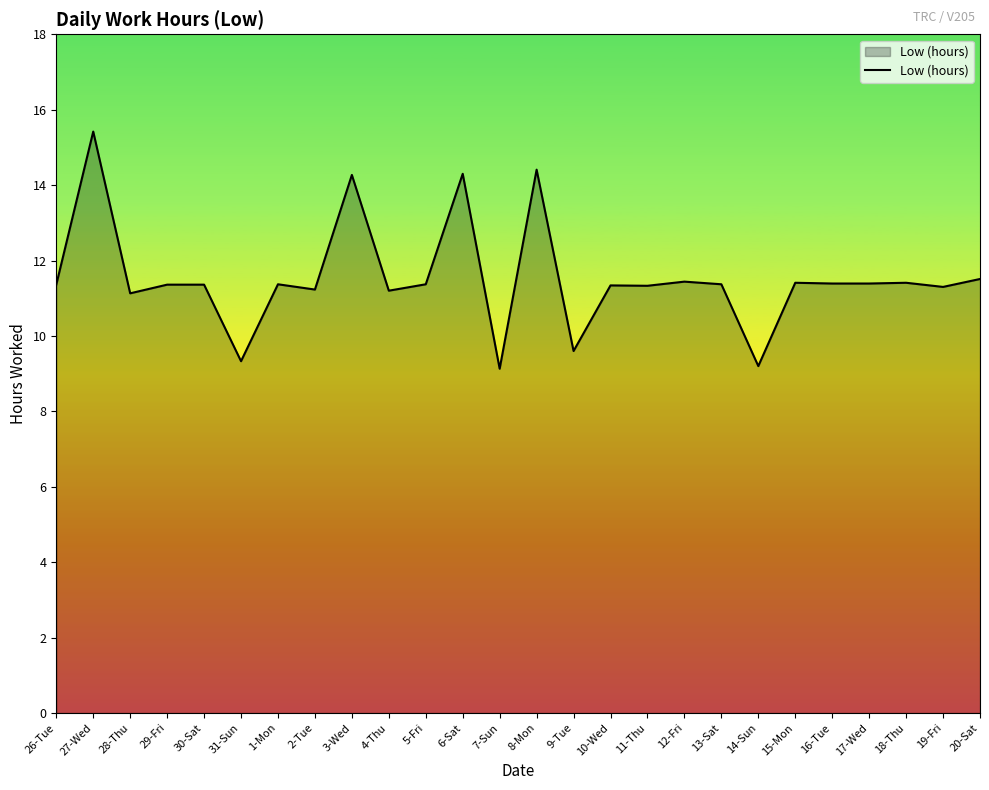

What is the greatest value displayed?

15.4